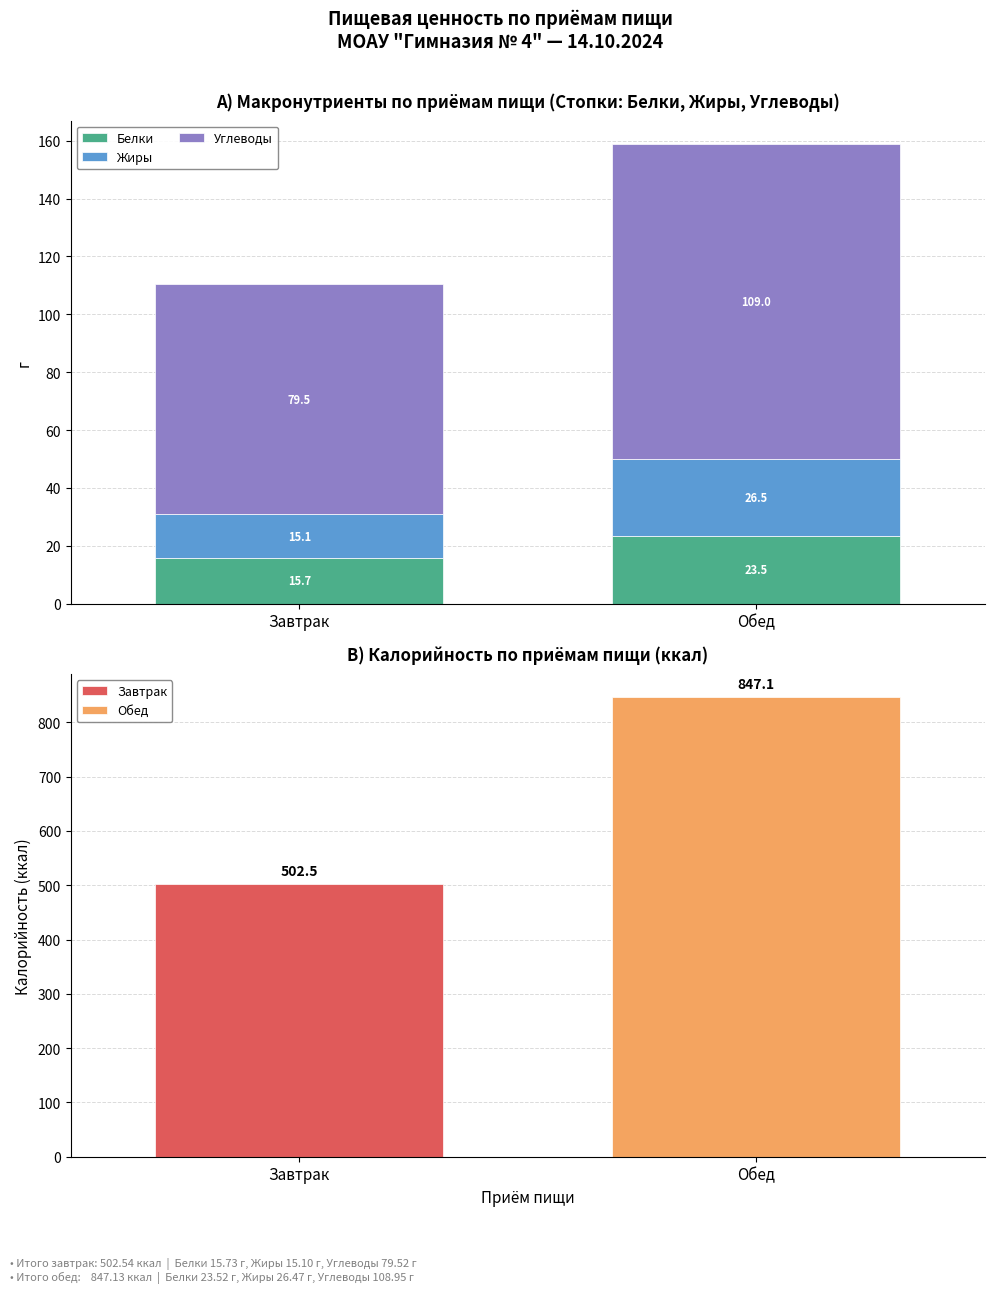

Rank the categories by Углеводы value from lowest to highest.

Завтрак, Обед